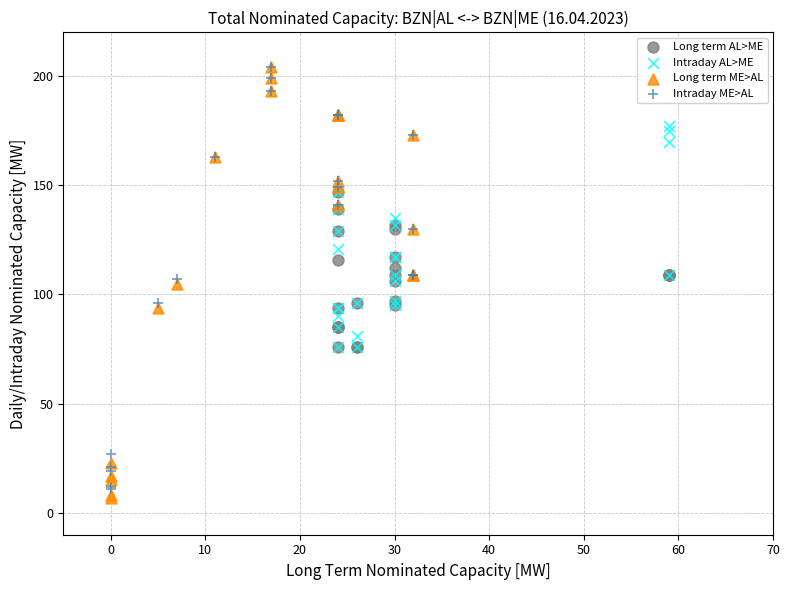

Which series has the largest Y range (max minus min)?

Long term ME>AL